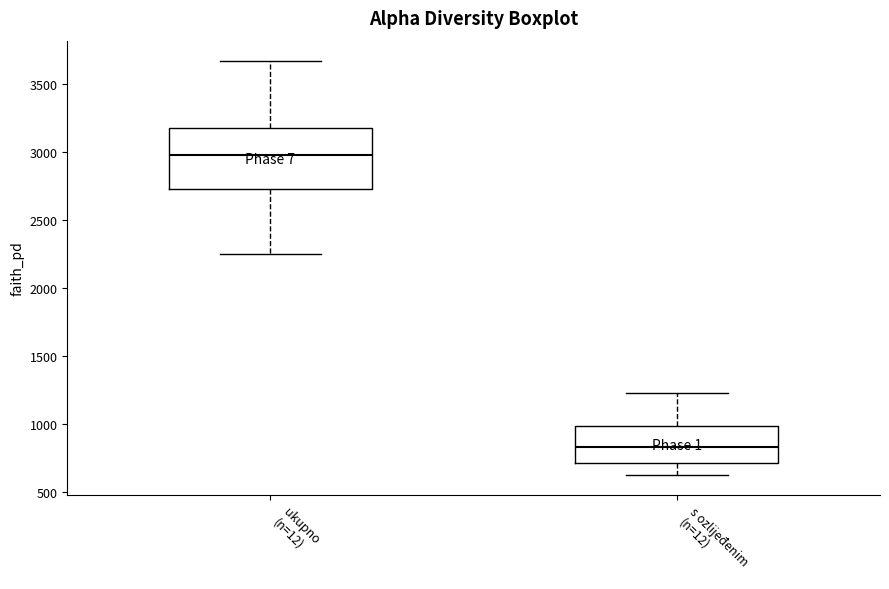

Reading left to right, read every box against the y-axis: the position of its median line, the range the box covers, and the ends of its whiskers. The values are not printed on the chart, so give them approximately, as read against the axis.

ukupno (n=12): median 3000, box 2750 to 3150, whiskers 2250 to 3650
s ozlijeđenim (n=12): median 850, box 700 to 1000, whiskers 650 to 1250